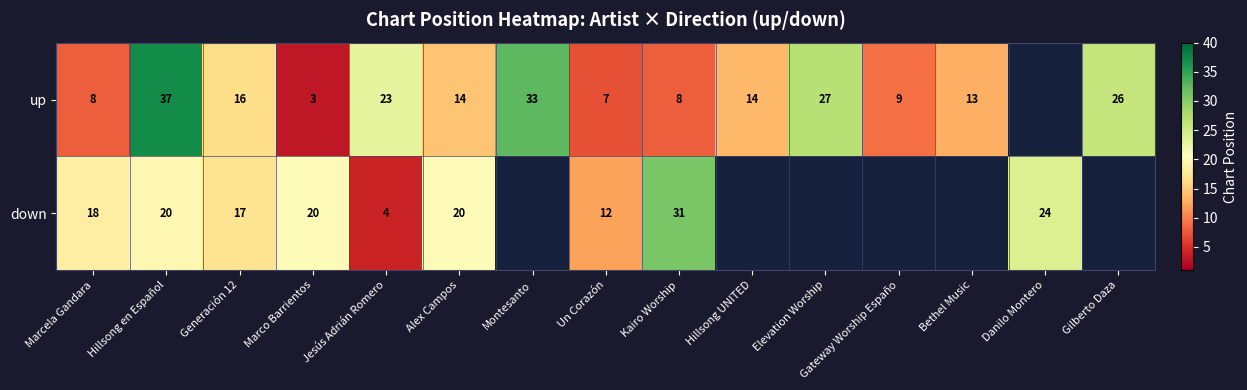

Rank the series at Generación 12 from highest to lowest value.

down, up